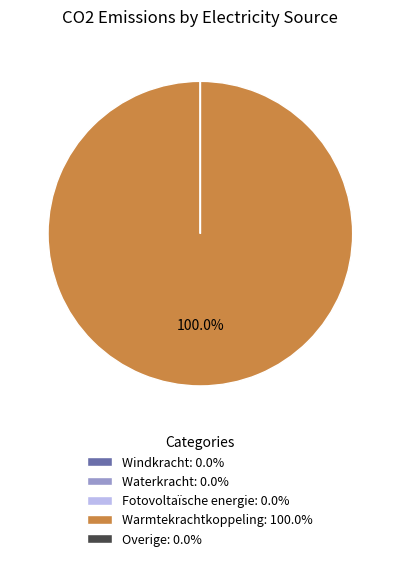

Does any single category account for the majority?

Yes